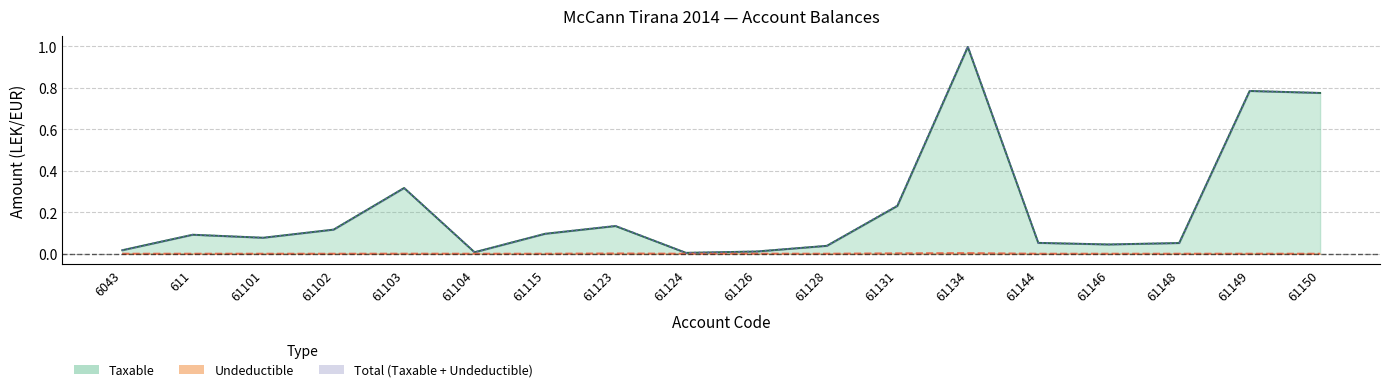

What is the difference between the highest and lowest values at 61115?

0.1